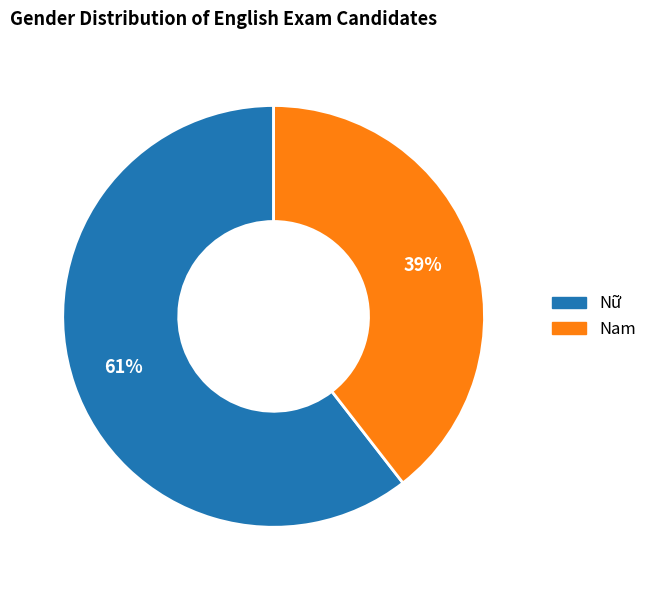

Between Nam and Nữ, which is larger?

Nữ